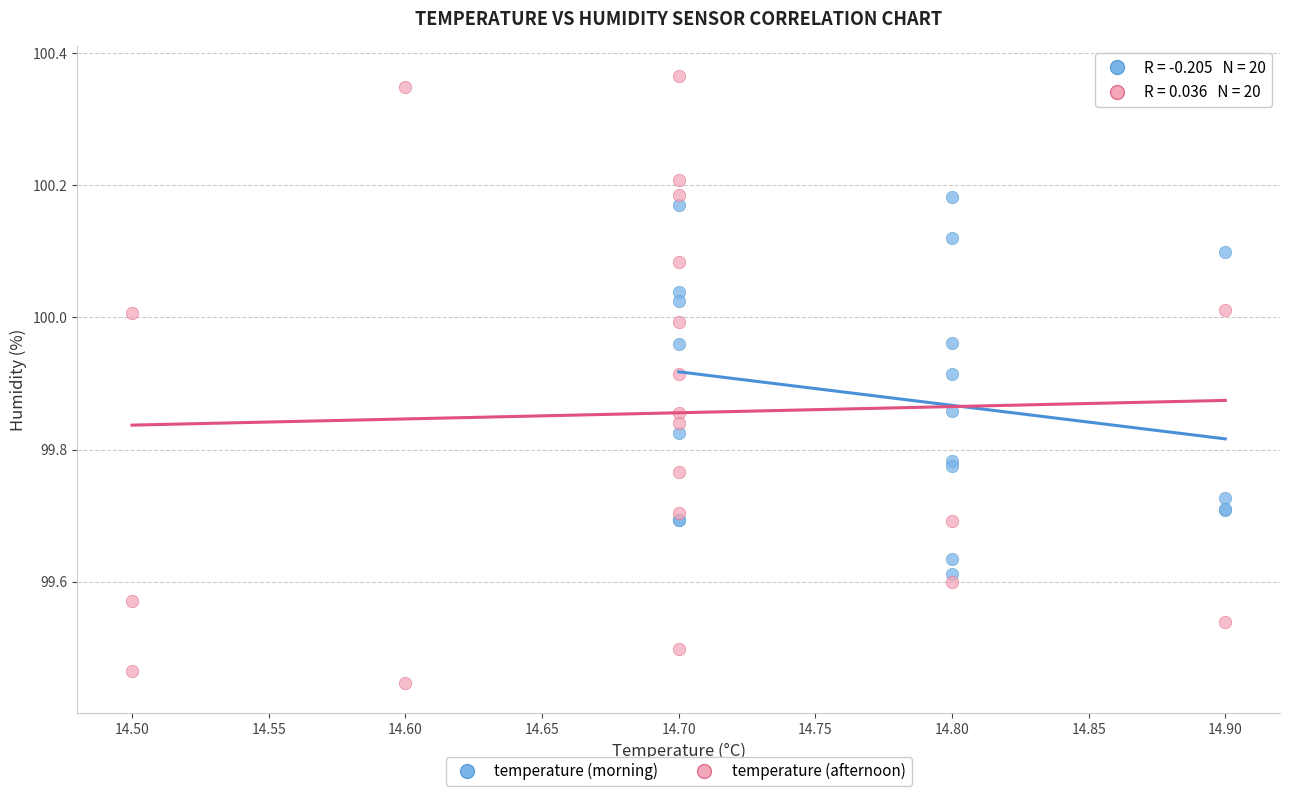

Which series reaches the minimum Y coordinate?

temperature (afternoon)